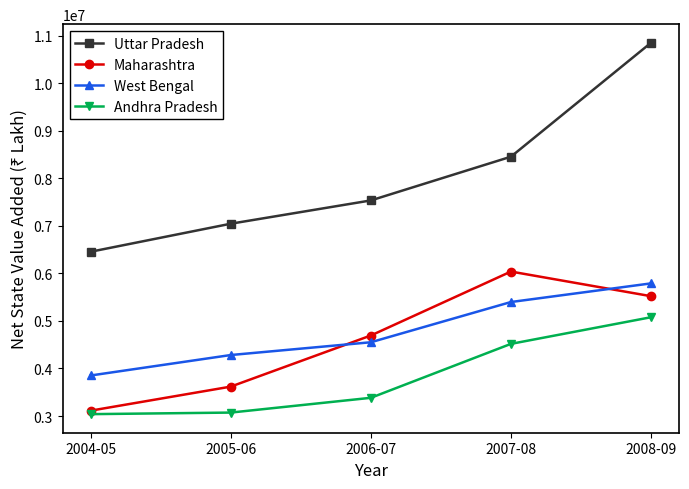

At which label does Uttar Pradesh reach its minimum?

2004-05